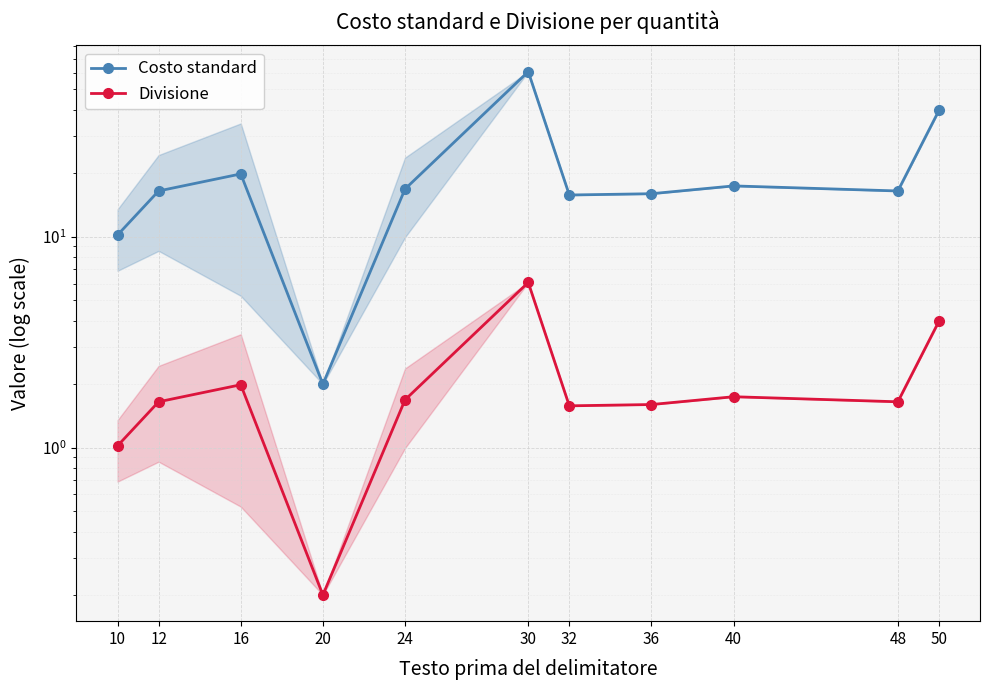

How many interior local valleys does the Costo standard series have?

3